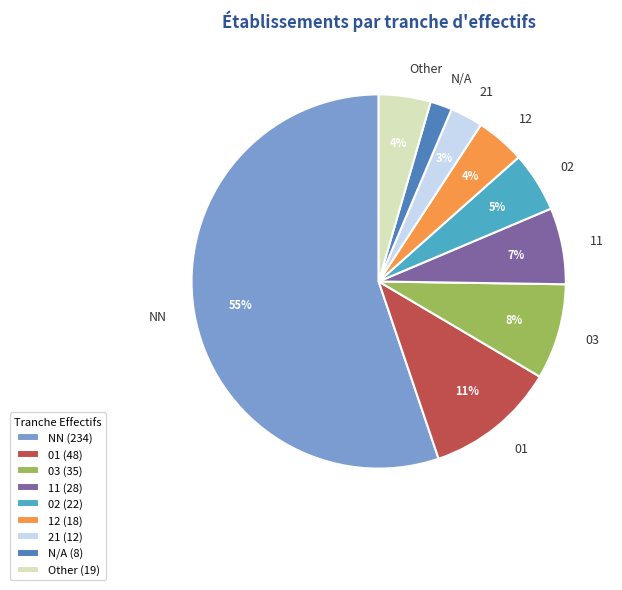

To the nearest percent, what is the combined percentage of 02 and 21?

8%